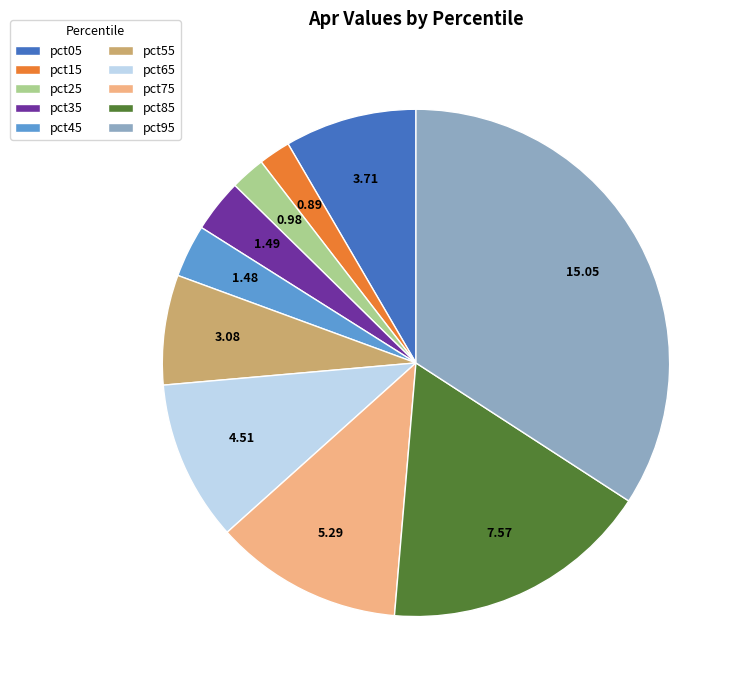

Between pct95 and pct15, which is larger?

pct95